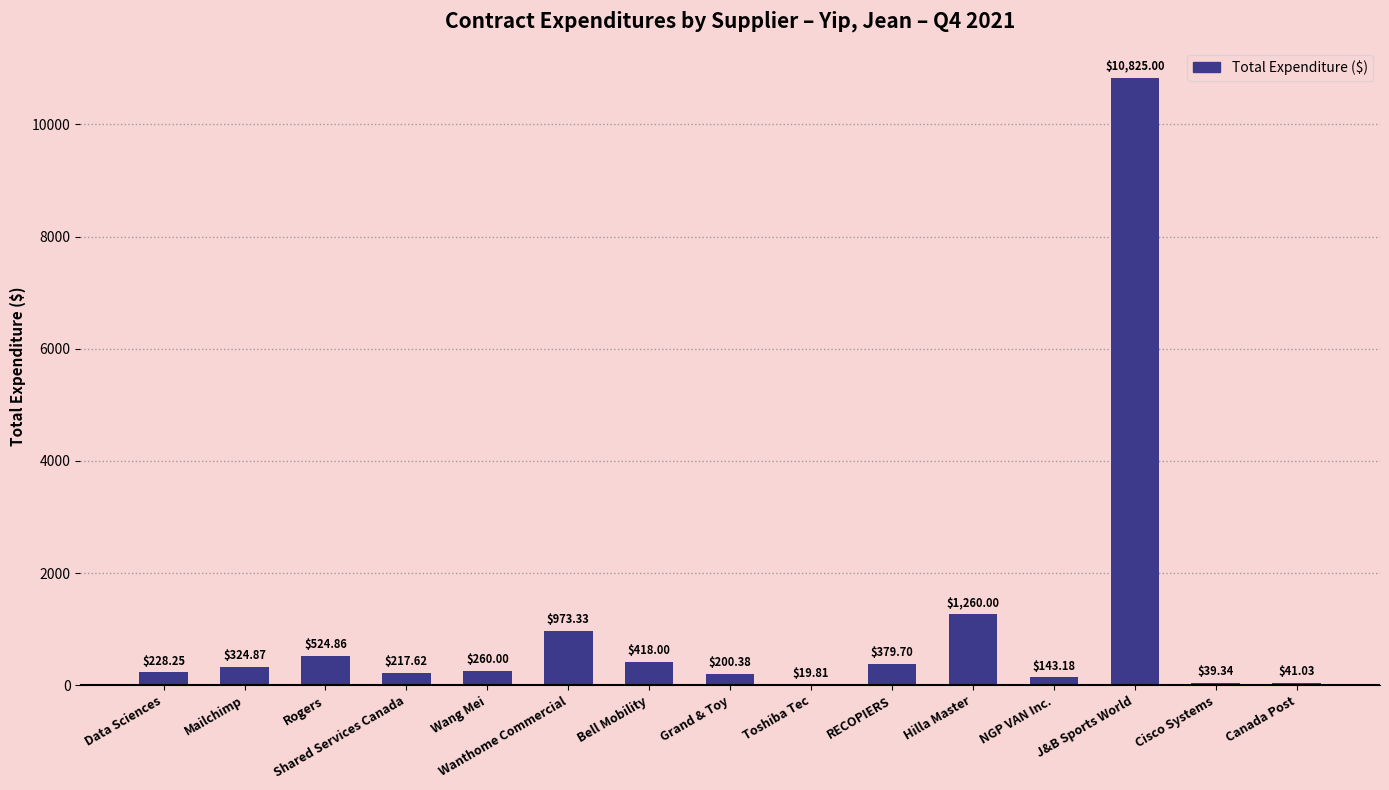

What is the sum of all values?

15855.4